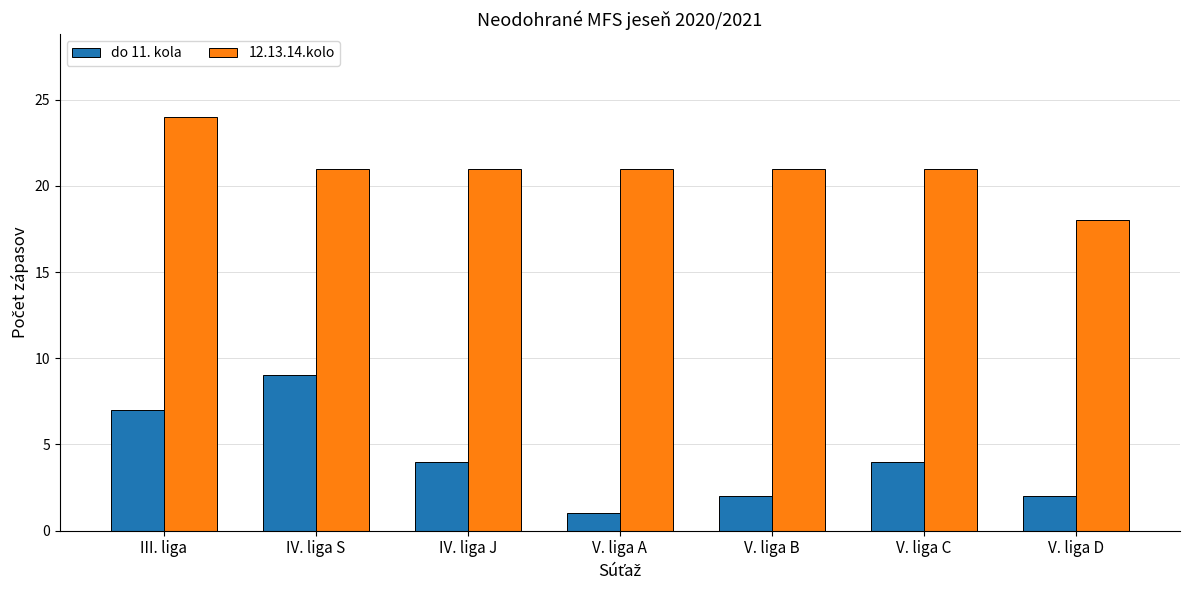

Rank the series at V. liga C from highest to lowest value.

12.13.14.kolo, do 11. kola